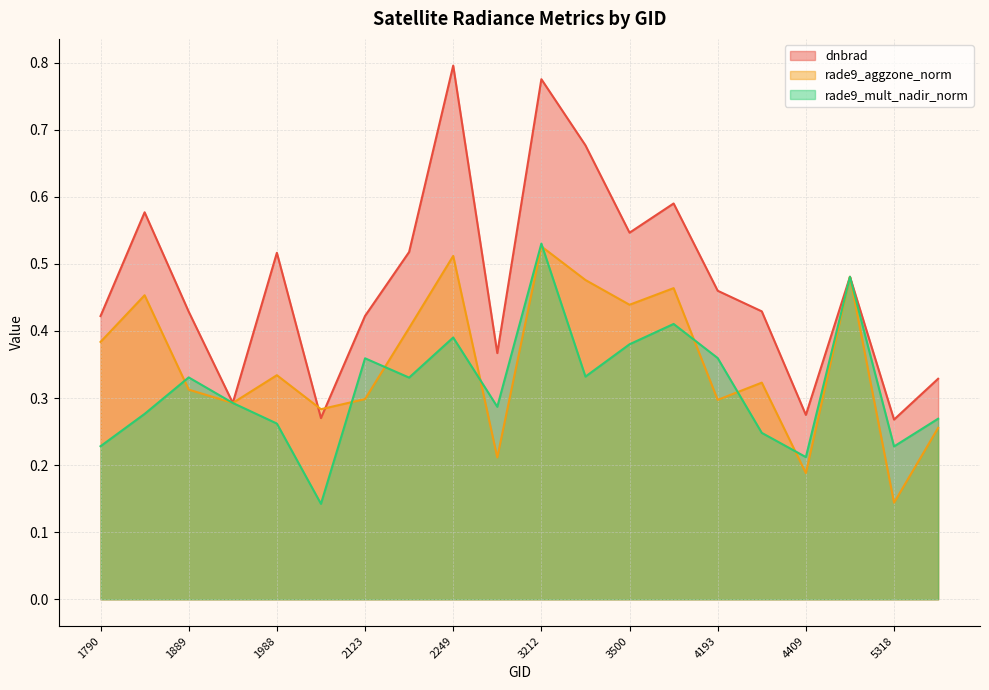

True or false: dnbrad and rade9_mult_nadir_norm cross at least once.

False